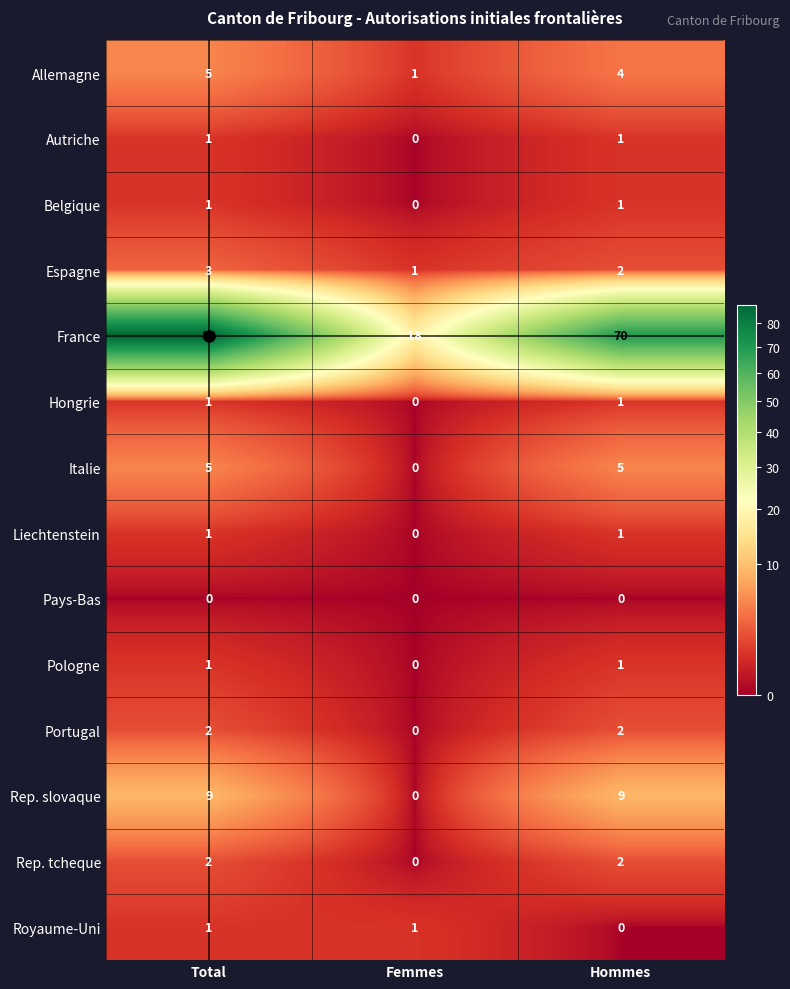

Which label corresponds to the largest value in the chart?

Total